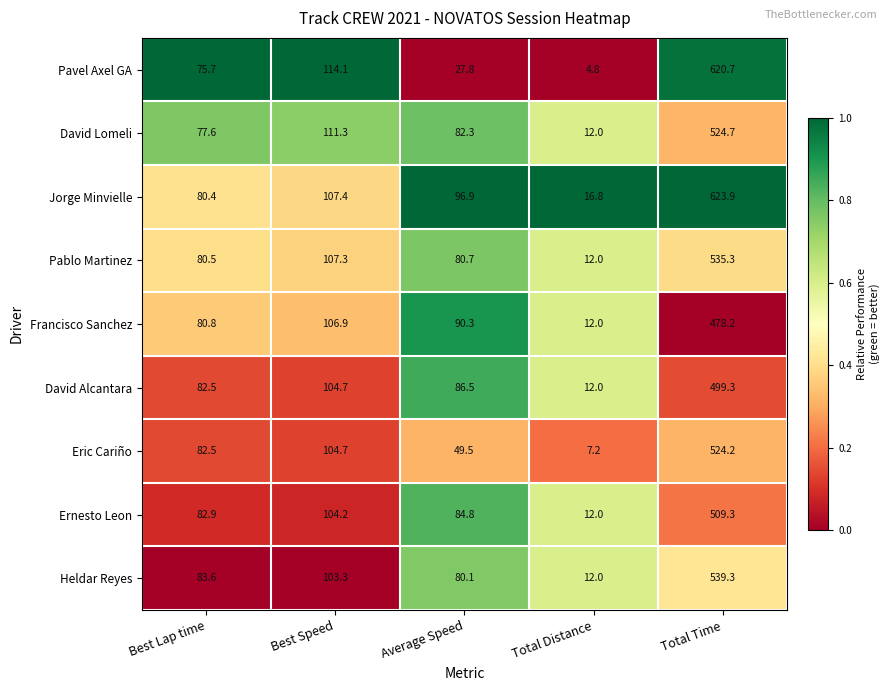

Is the value of David Lomeli at Total Distance greater than the value of Eric Cariño at Total Time?

No